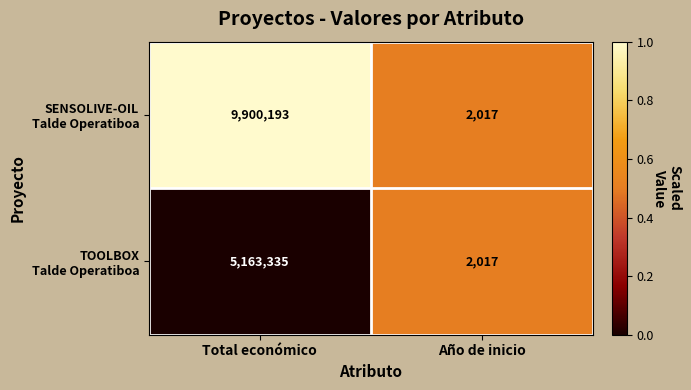

At which category is the sum across all series the highest?

Total económico